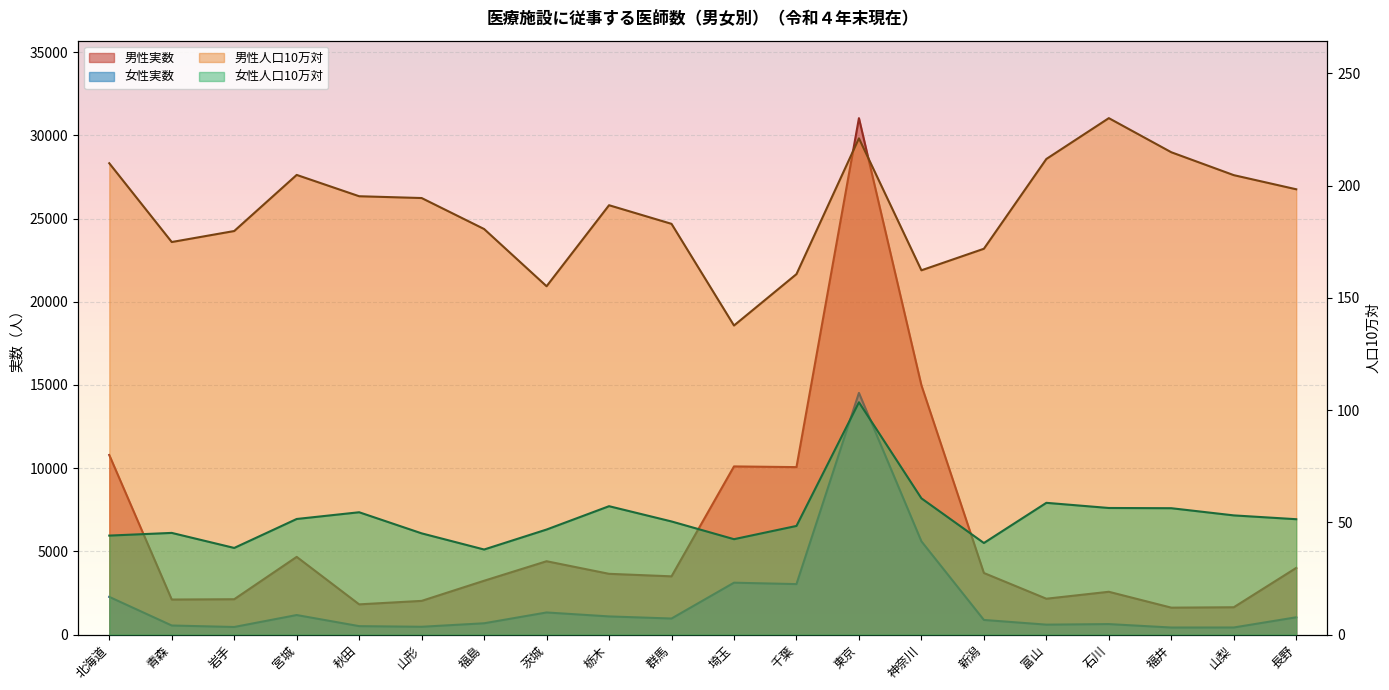

How many categories are shown in the chart?

20